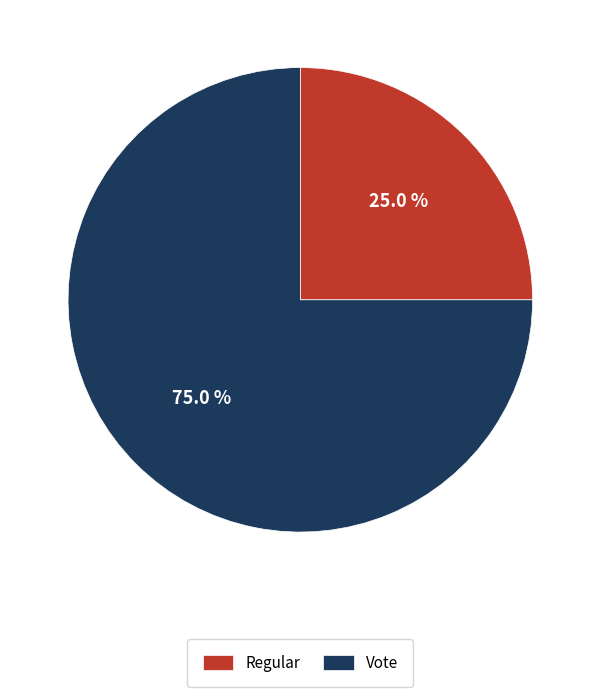

What is the smallest slice in the pie chart?

Regular